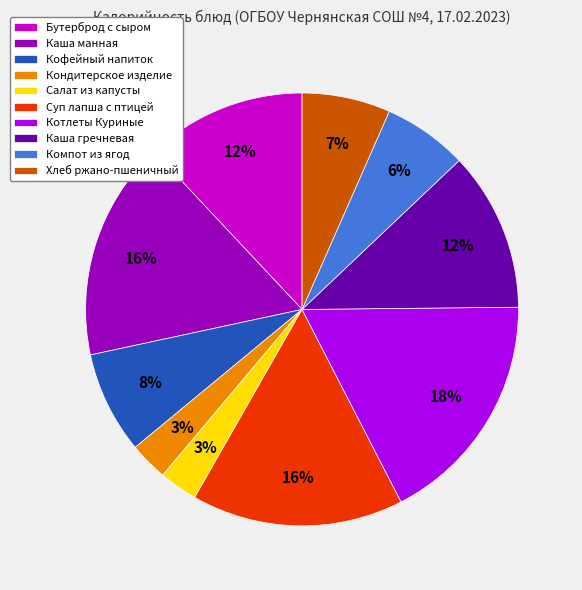

Is Кофейный напиток the majority of the pie?

No